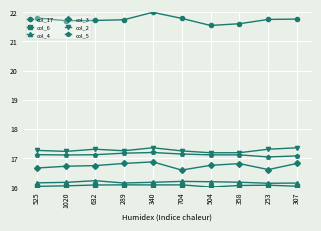

At how many categories does at least one series exceed 19?

10